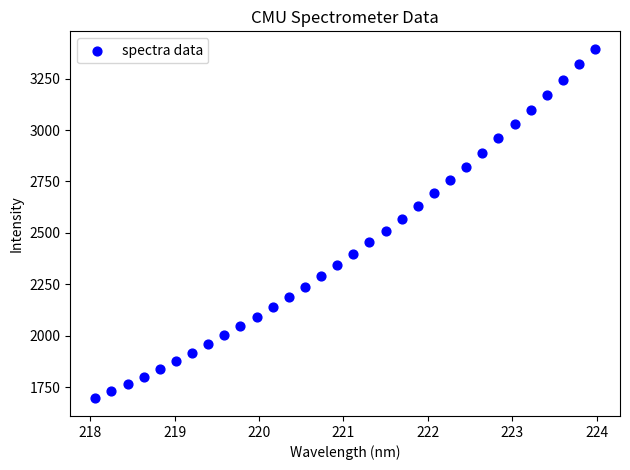

What is the range of X values (max minus min)?

5.9